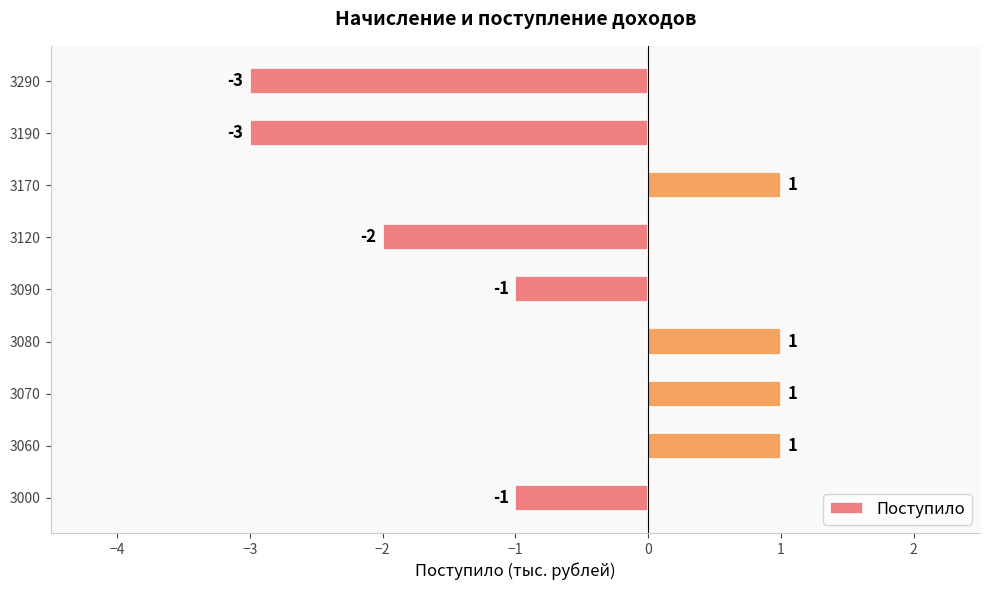

Read the value at 3190.

-3